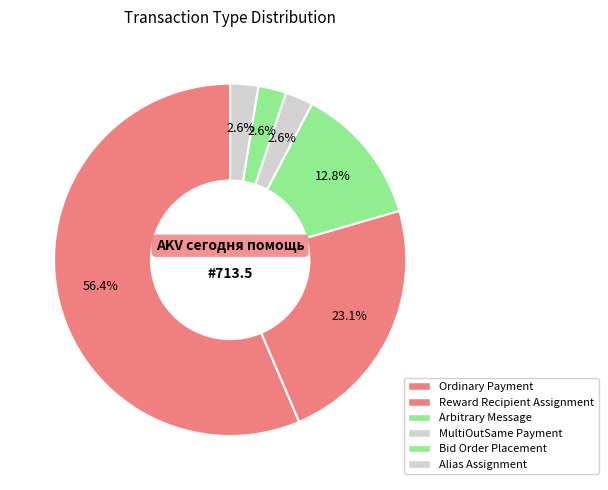

To the nearest percent, what portion does Alias Assignment represent?

3%